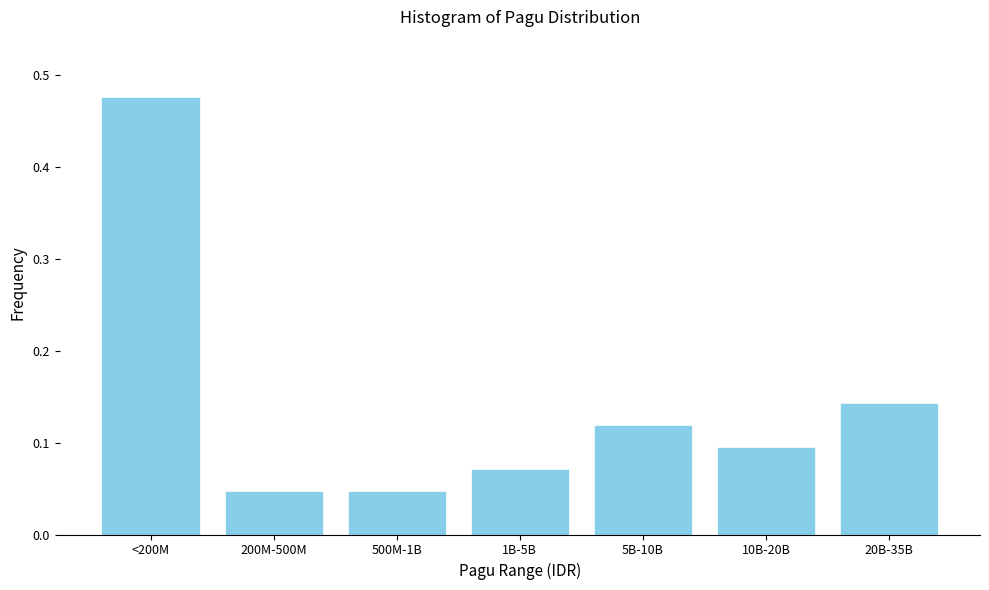

Which category has the highest value across all series?

<200M